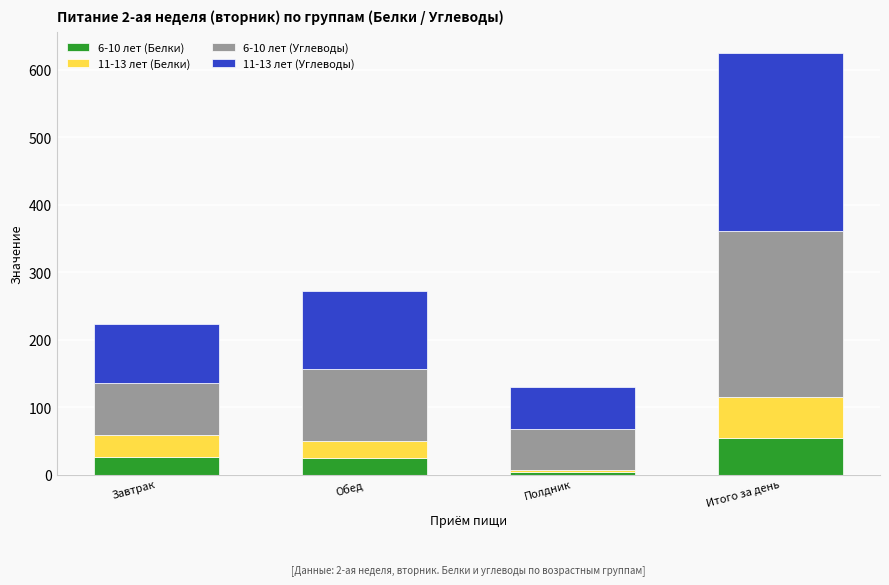

At which label does 6-10 лет (Белки) reach its minimum?

Полдник